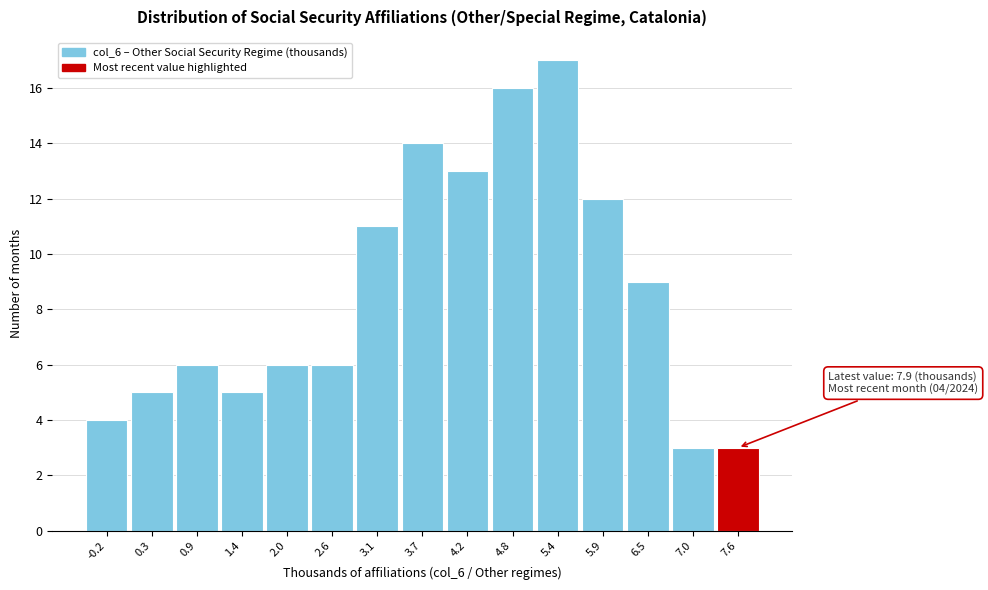

Reading left to right, extract all data points from this chart.

4	5	6	5	6	6	11	14	13	16	17	12	9	3	3